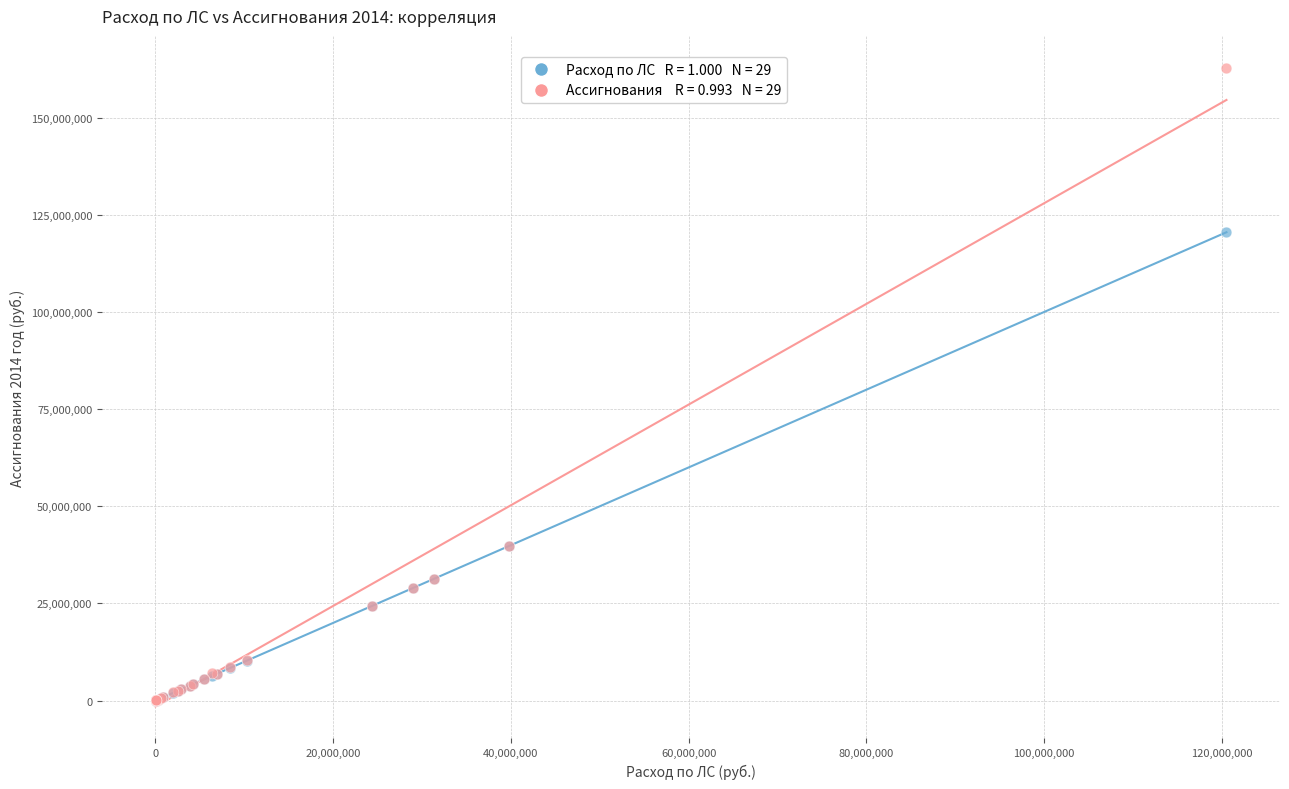

Across all series, what Y value is closest to 81411522?

120515500.0